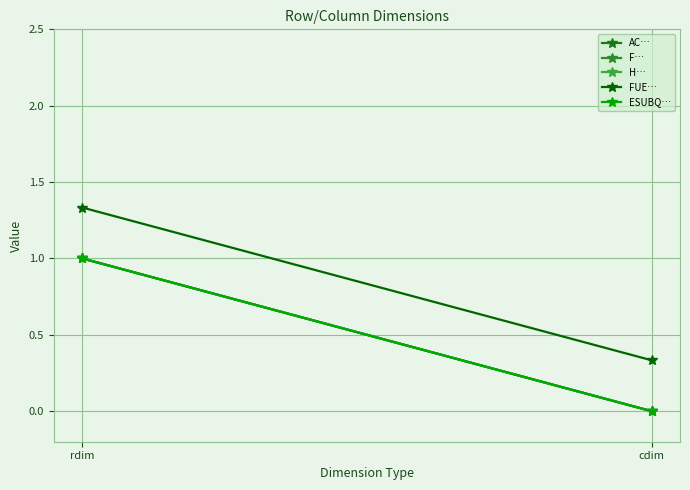

List the labels in order of F… value, smallest first.

cdim, rdim